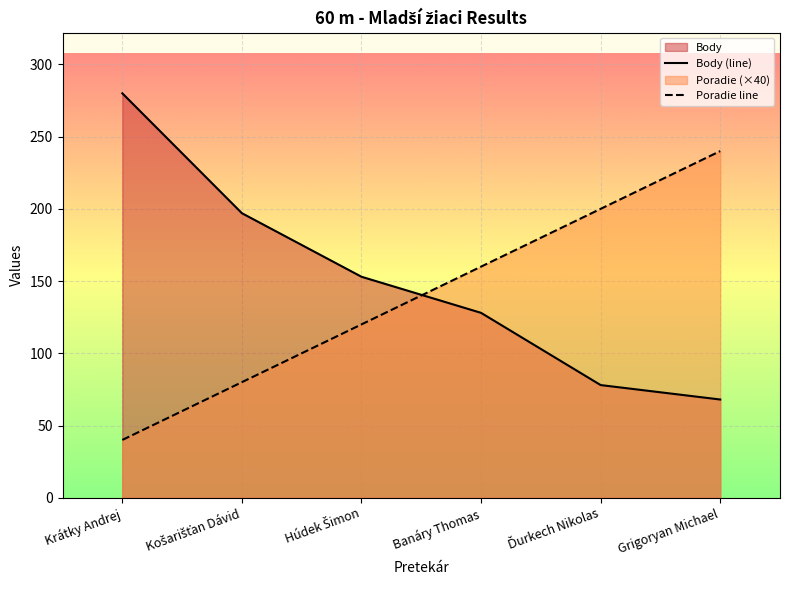

How many distinct data groups are displayed?

2